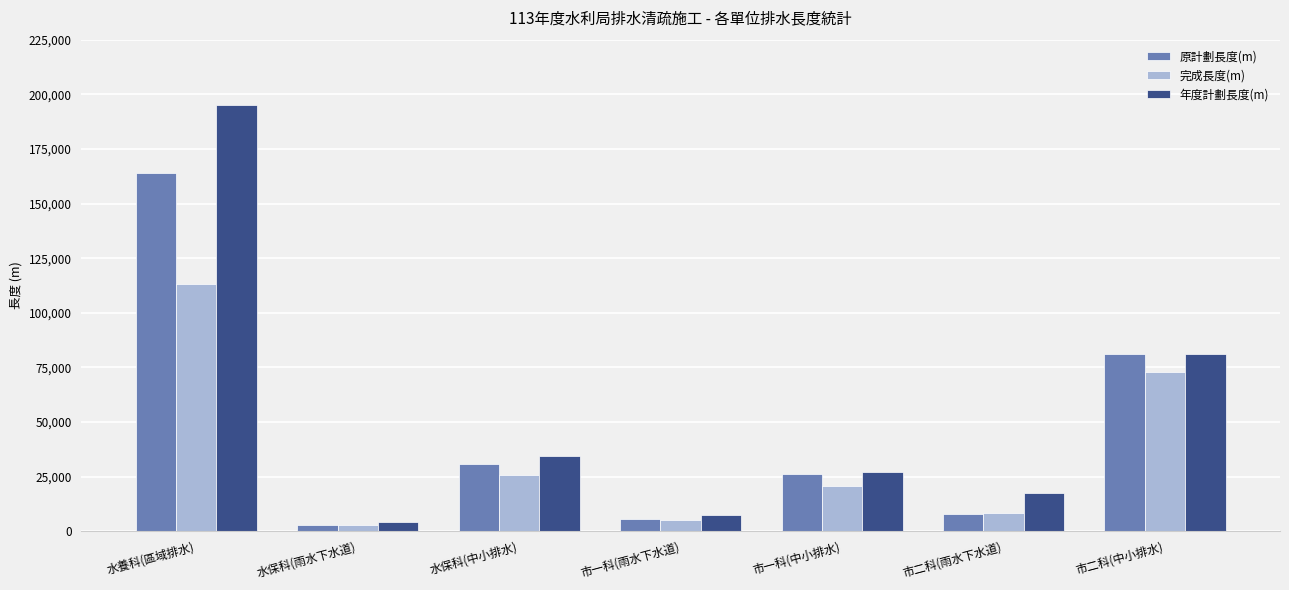

At which label does 年度計劃長度(m) reach its minimum?

水保科(雨水下水道)